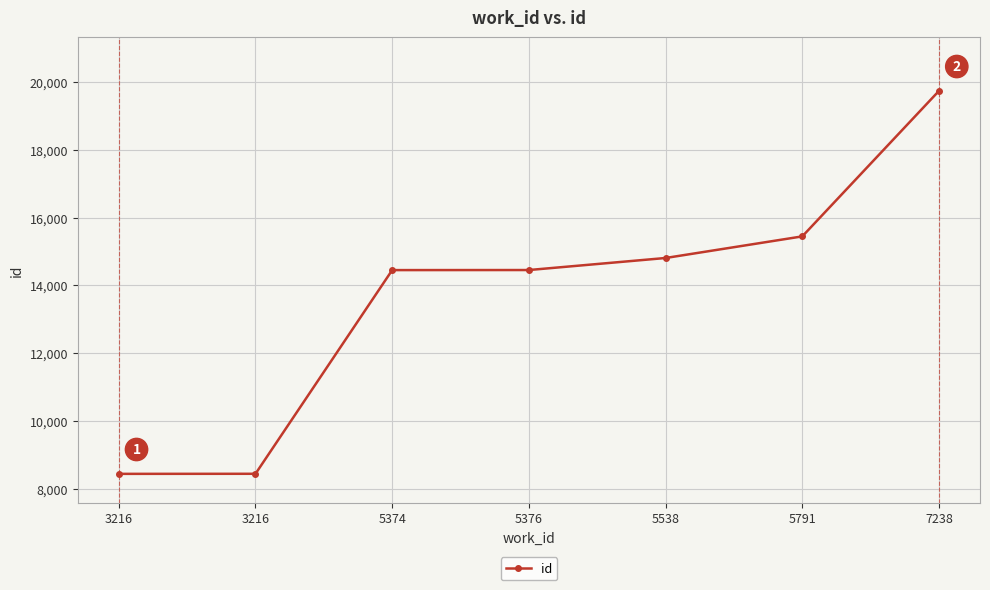

What is the difference between the maximum and minimum values?

11289